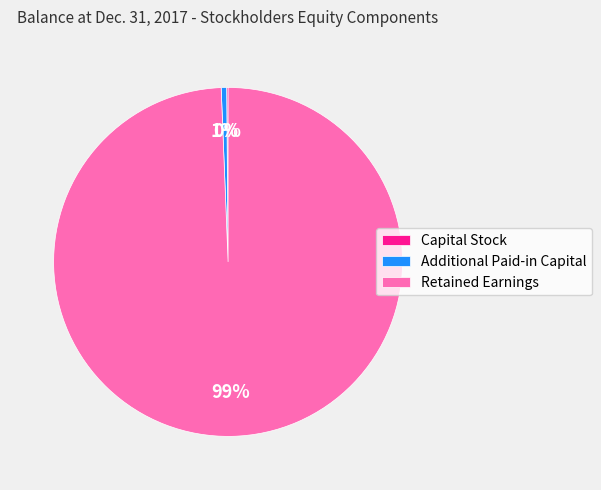

Between Retained Earnings and Additional Paid-in Capital, which is larger?

Retained Earnings